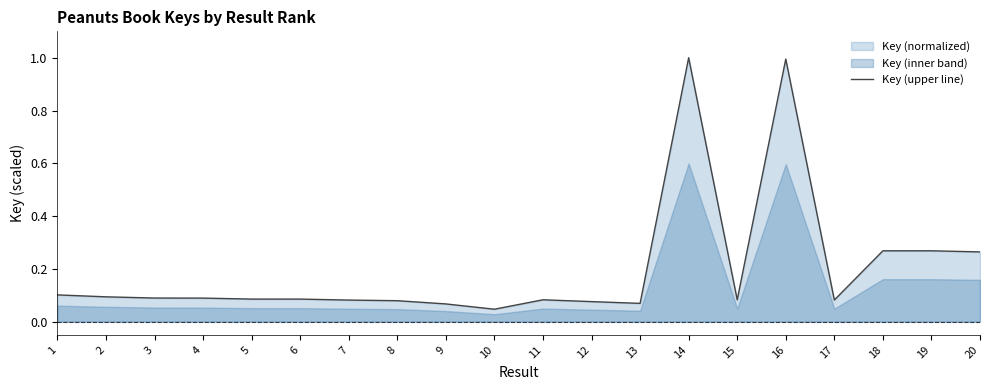

What is the value of the 20th point from the left?

0.3